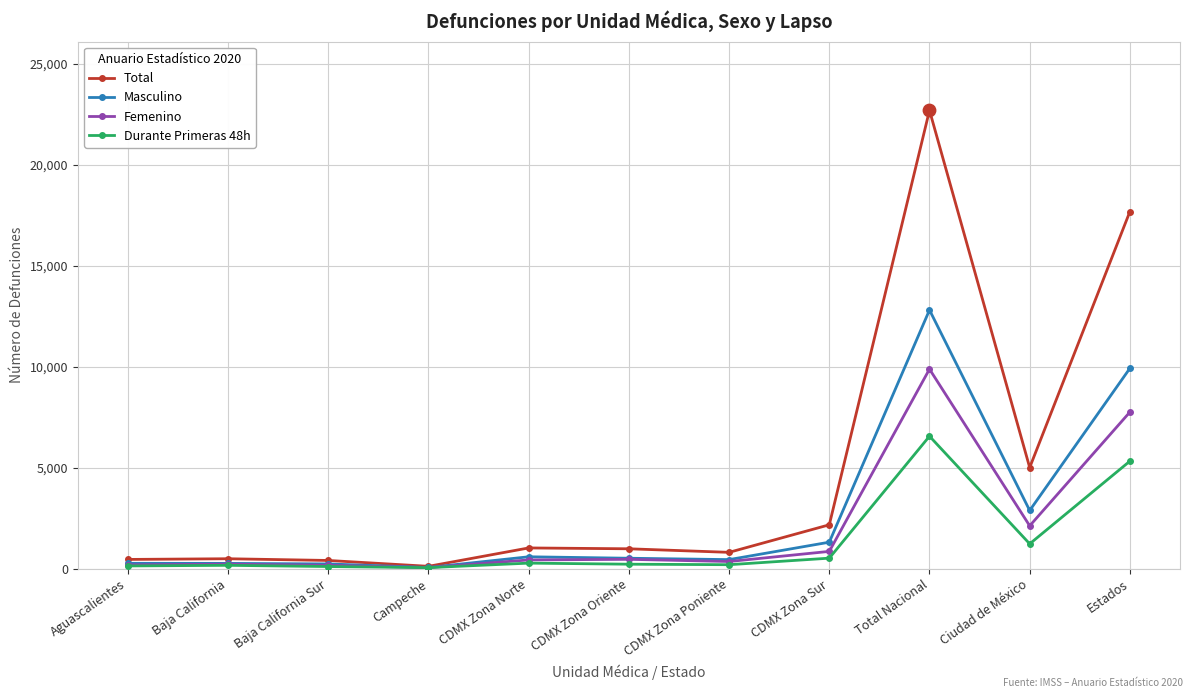

At which category is the sum across all series the highest?

Total Nacional